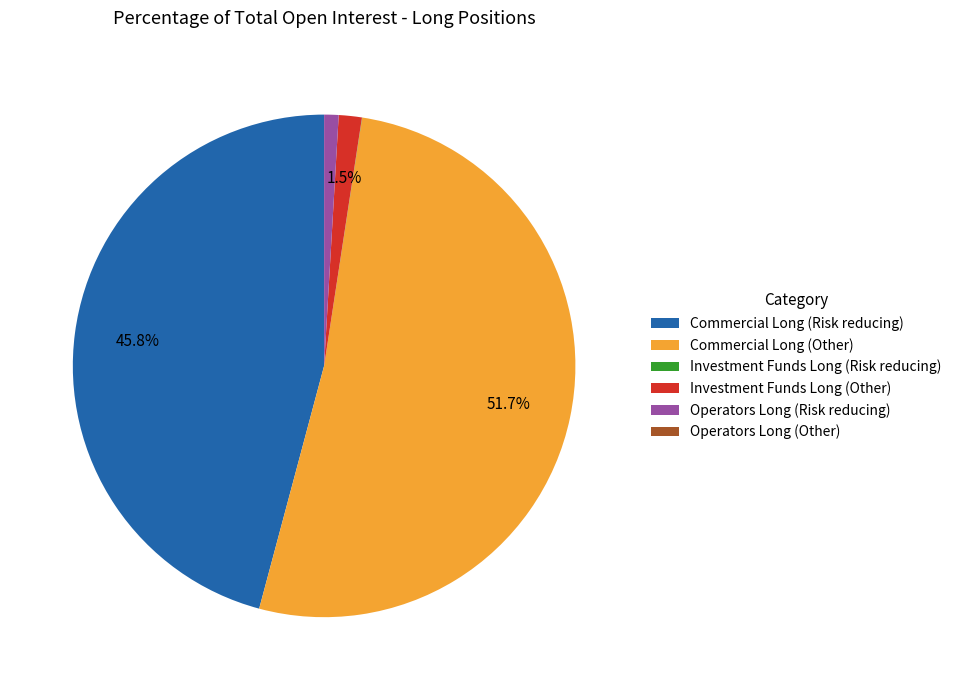

Does Commercial Long (Other) represent more than half of the total?

Yes